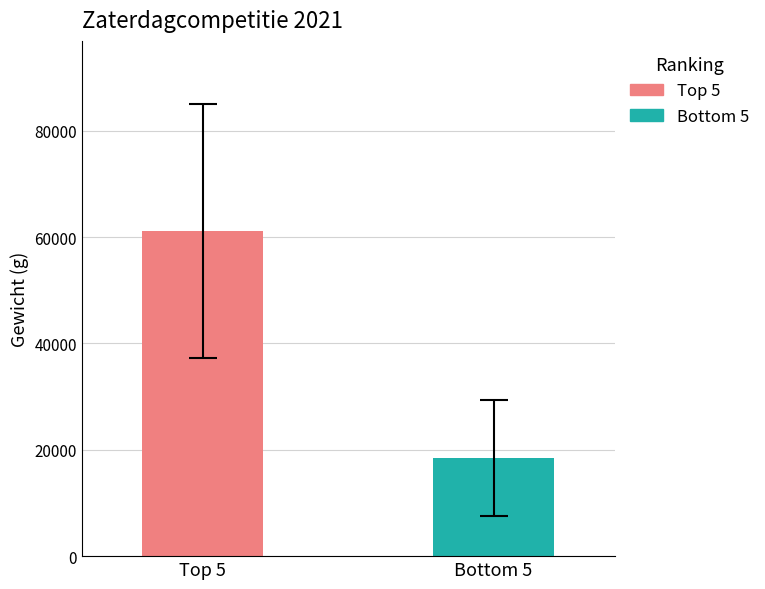

Which series has the widest spread of values?

Top 5